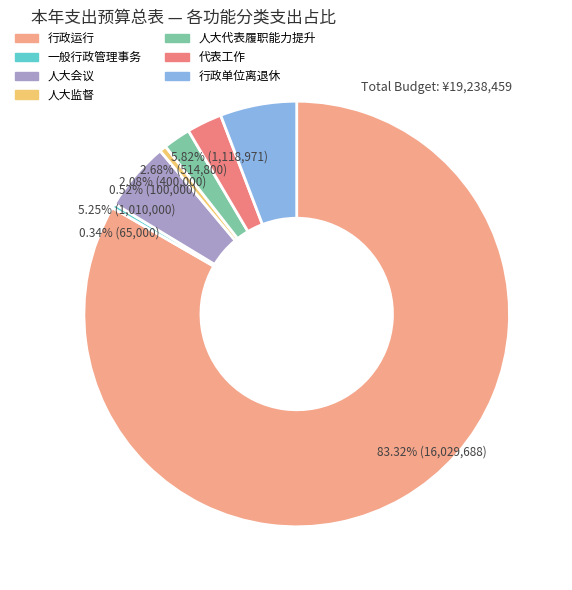

What is the total percentage of 人大会议 and 行政单位离退休?

11.1%